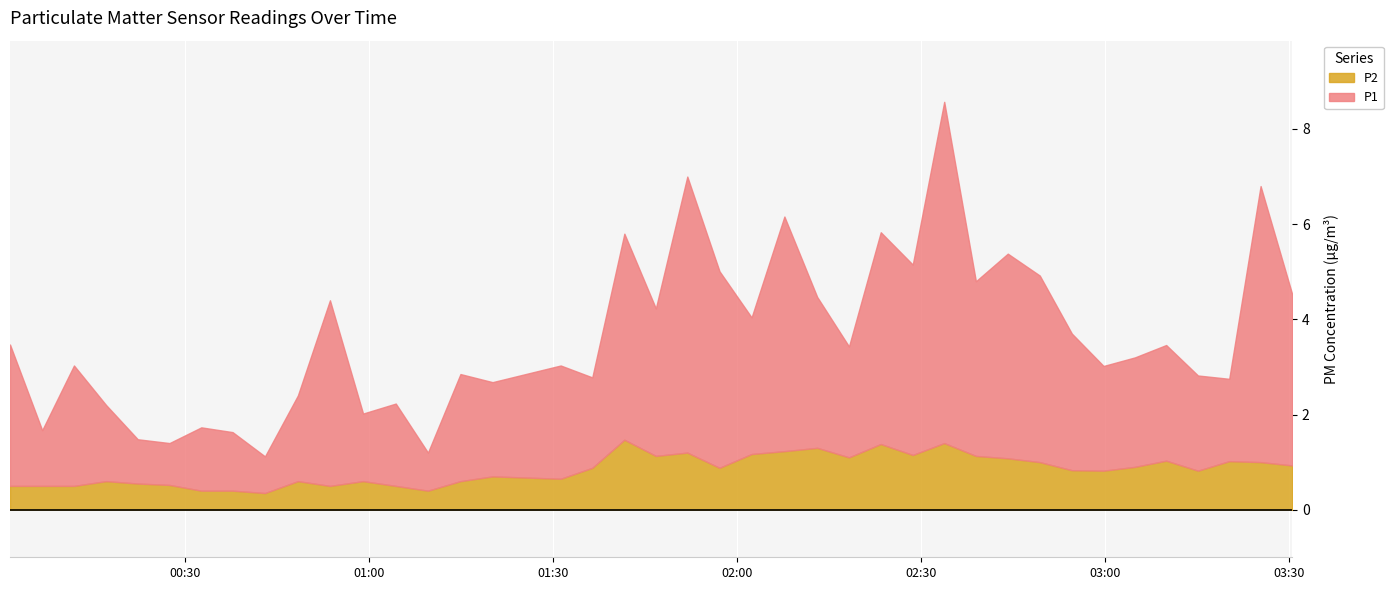

What are all the series names shown in the legend?

P1, P2